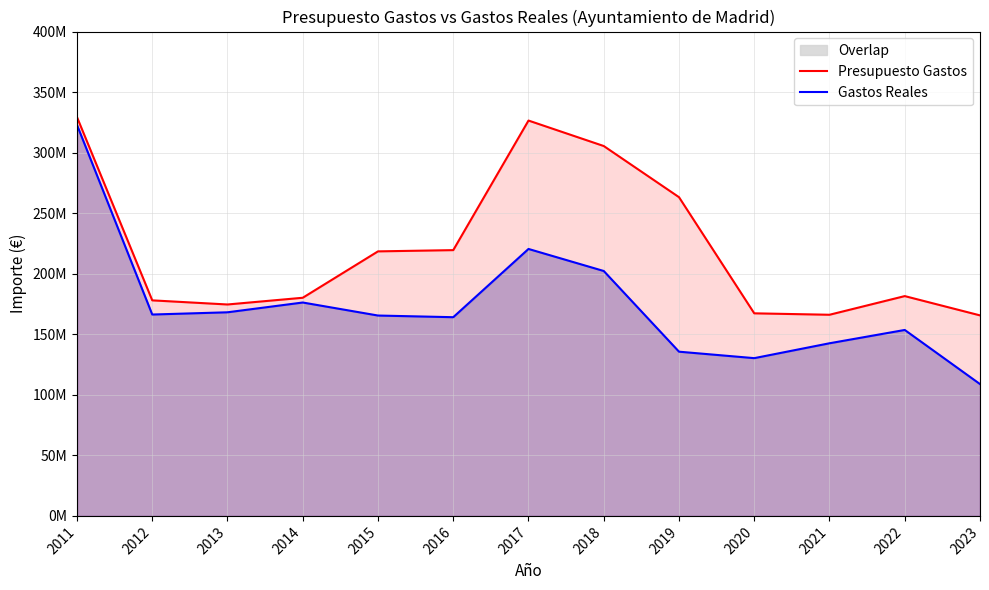

What are all the series names shown in the legend?

Presupuesto Gastos, Gastos Reales